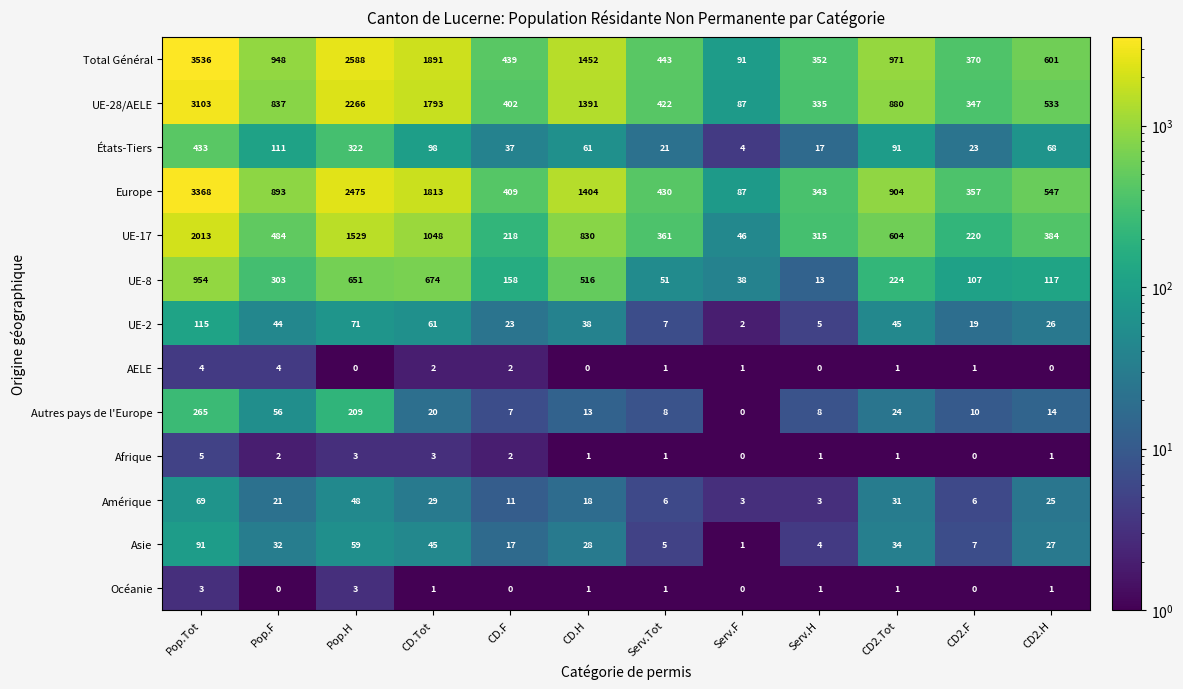

How many Océanie values are between 0 and 1?

10